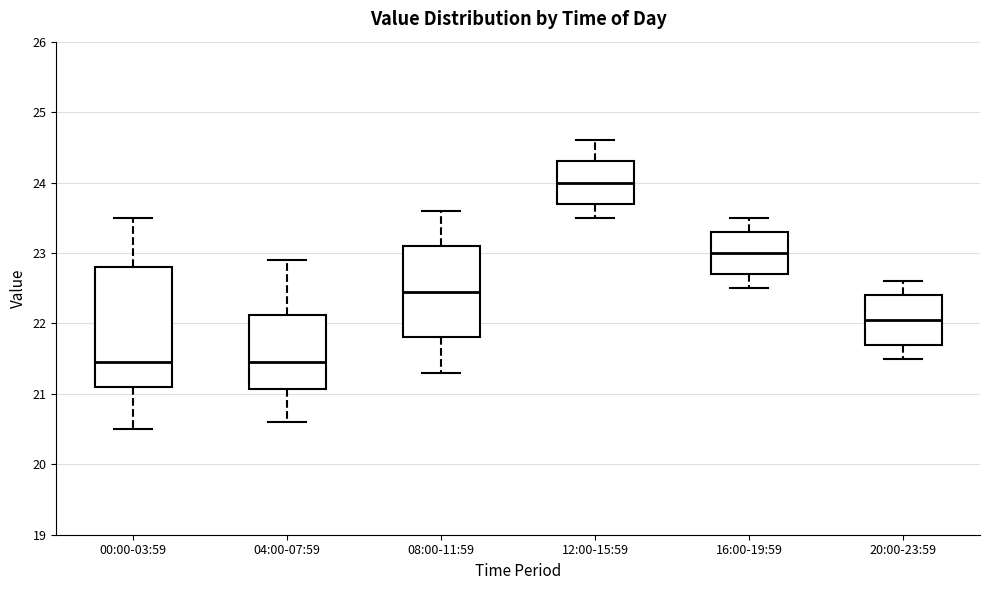

Where does the median line of the box for 20:00-23:59 sit on the y-axis? The values are not printed on the chart, so give them approximately, as read against the axis.

22.1